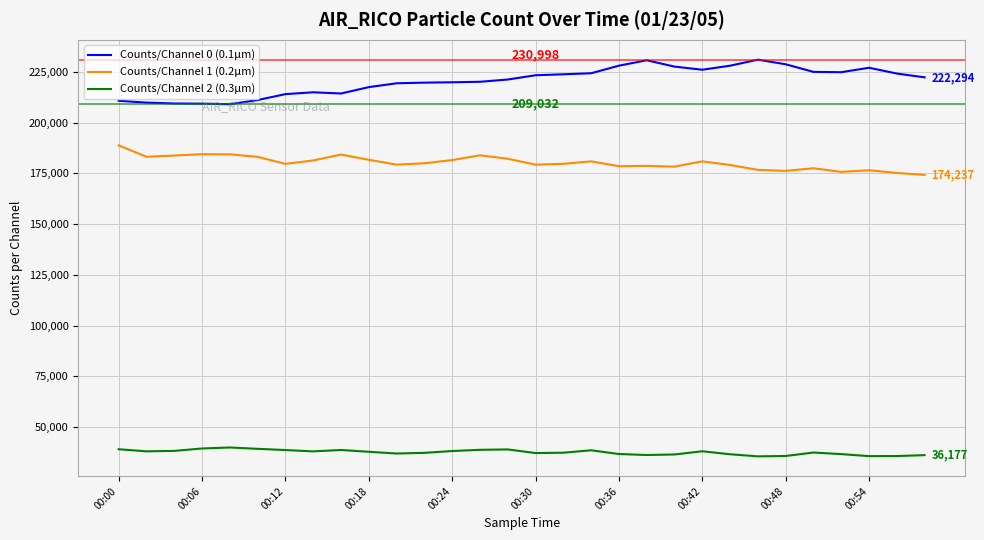

True or false: Counts/Channel 0 (0.1µm) and Counts/Channel 2 (0.3µm) cross at least once.

False